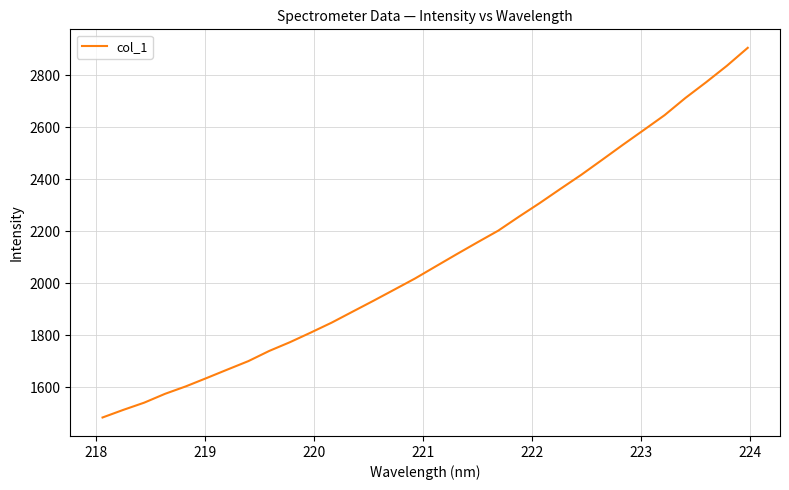

What is the maximum value shown in the chart?

2905.8